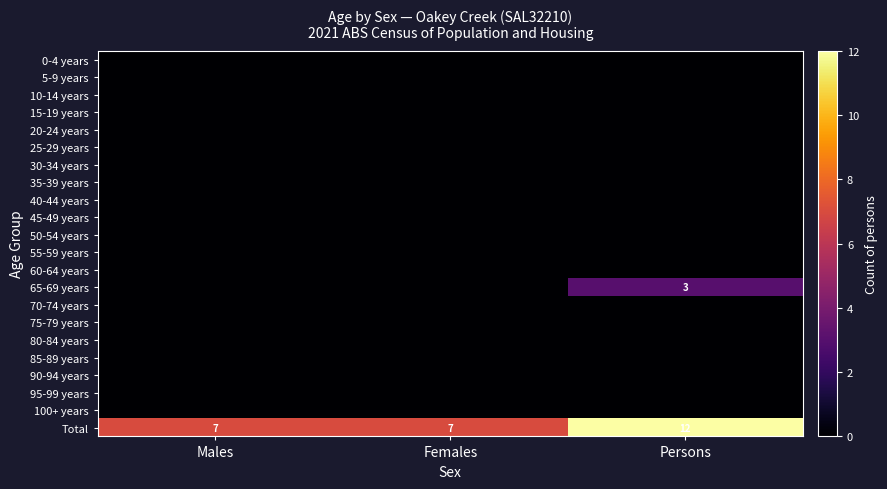

At which category is the sum across all series the highest?

Persons